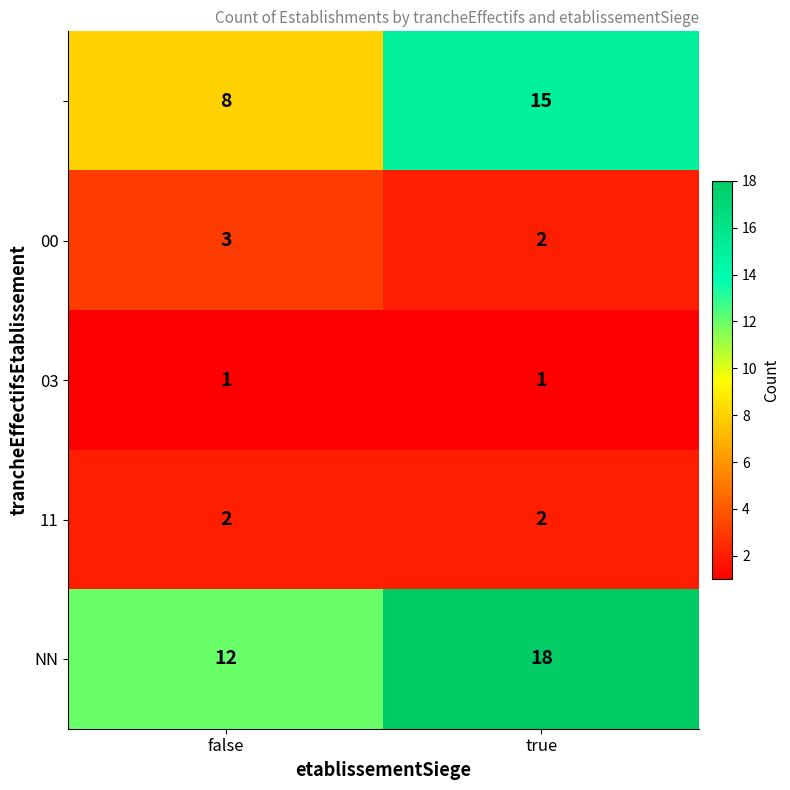

How many categories are shown in the chart?

2